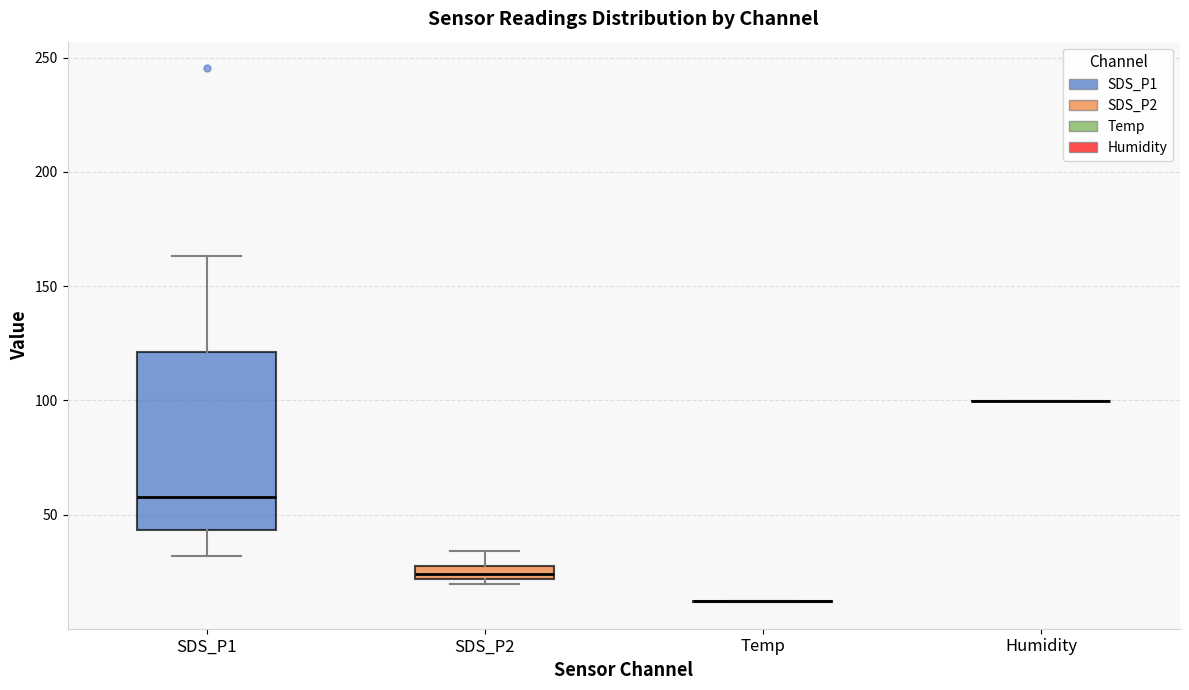

Comparing the boxes themselves (not the whiskers), which one is the tallest?

SDS_P1